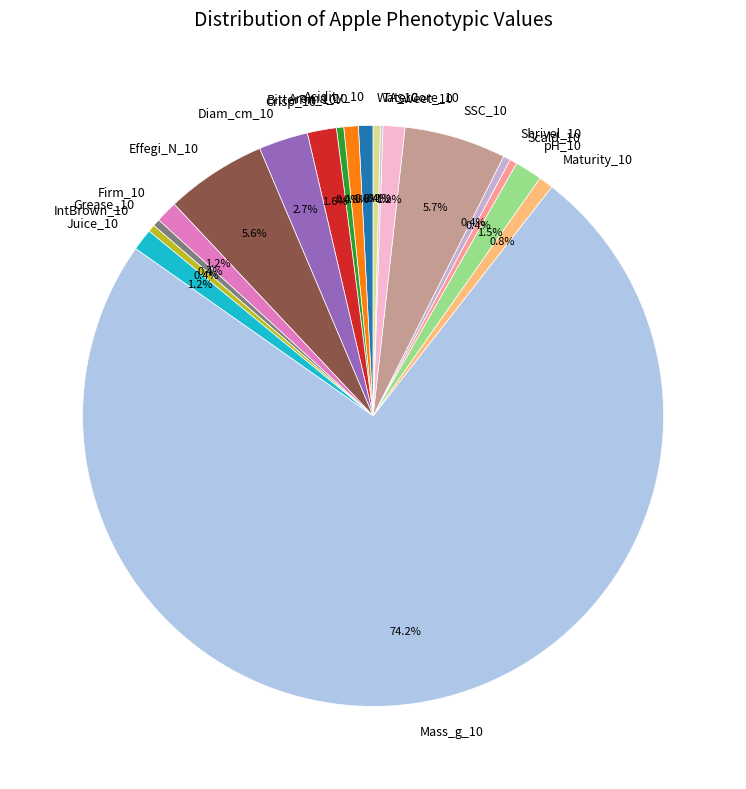

Combined, what portion of the pie is IntBrown_10 and Sweet_10?

1.6%